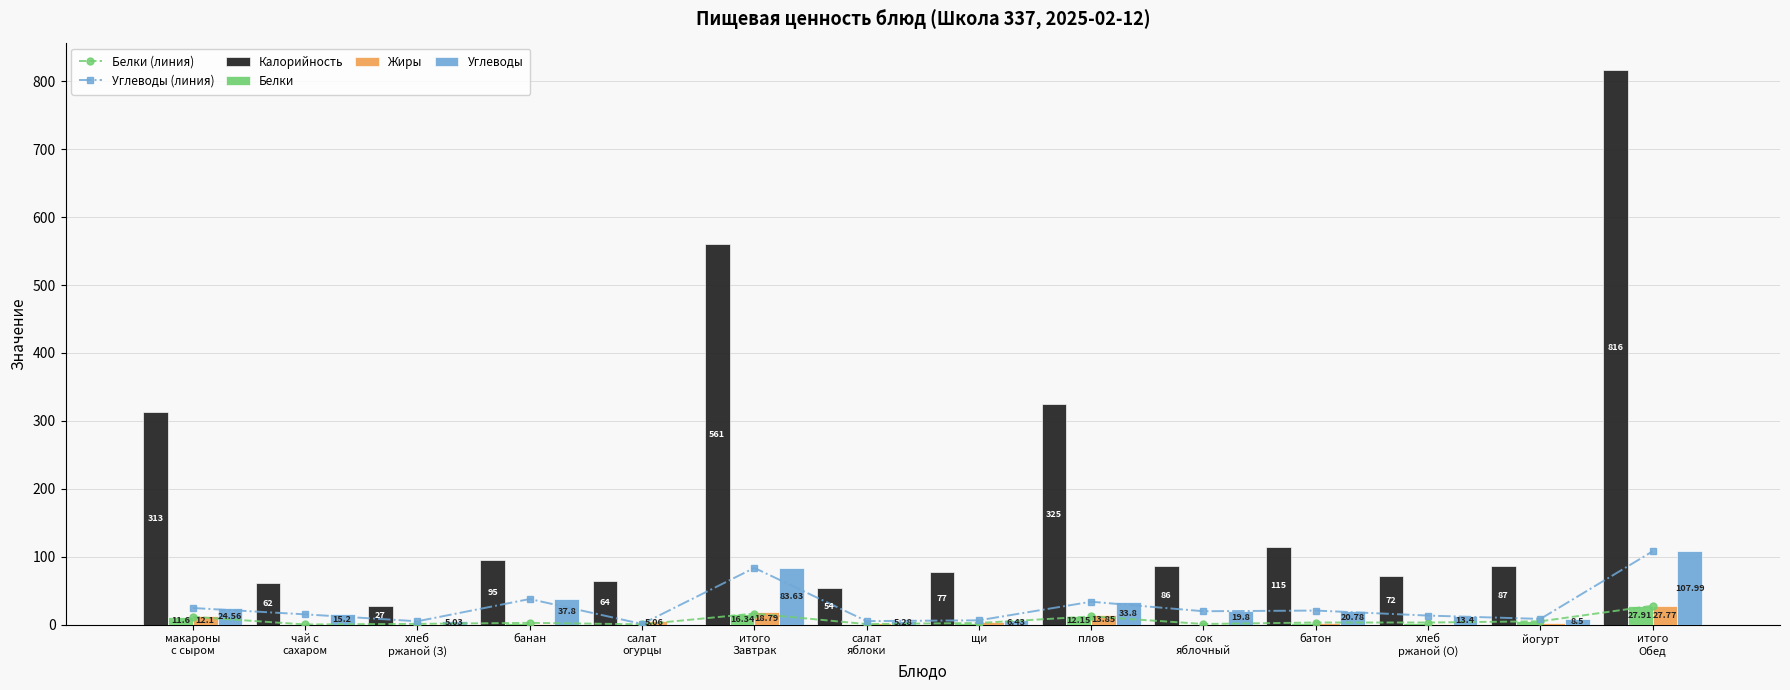

At which label is Жиры closest to 13?

плов